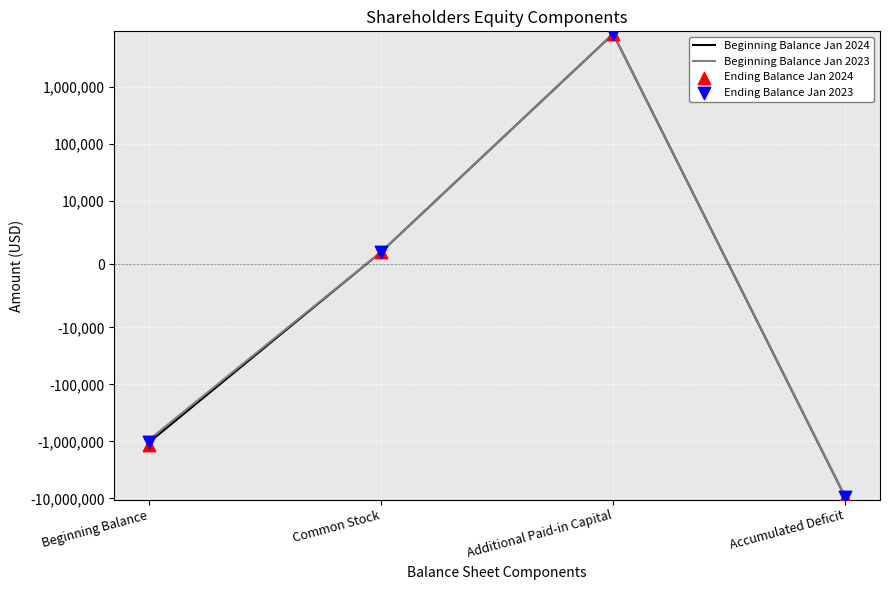

What is the total value across all series at Common Stock?

7600